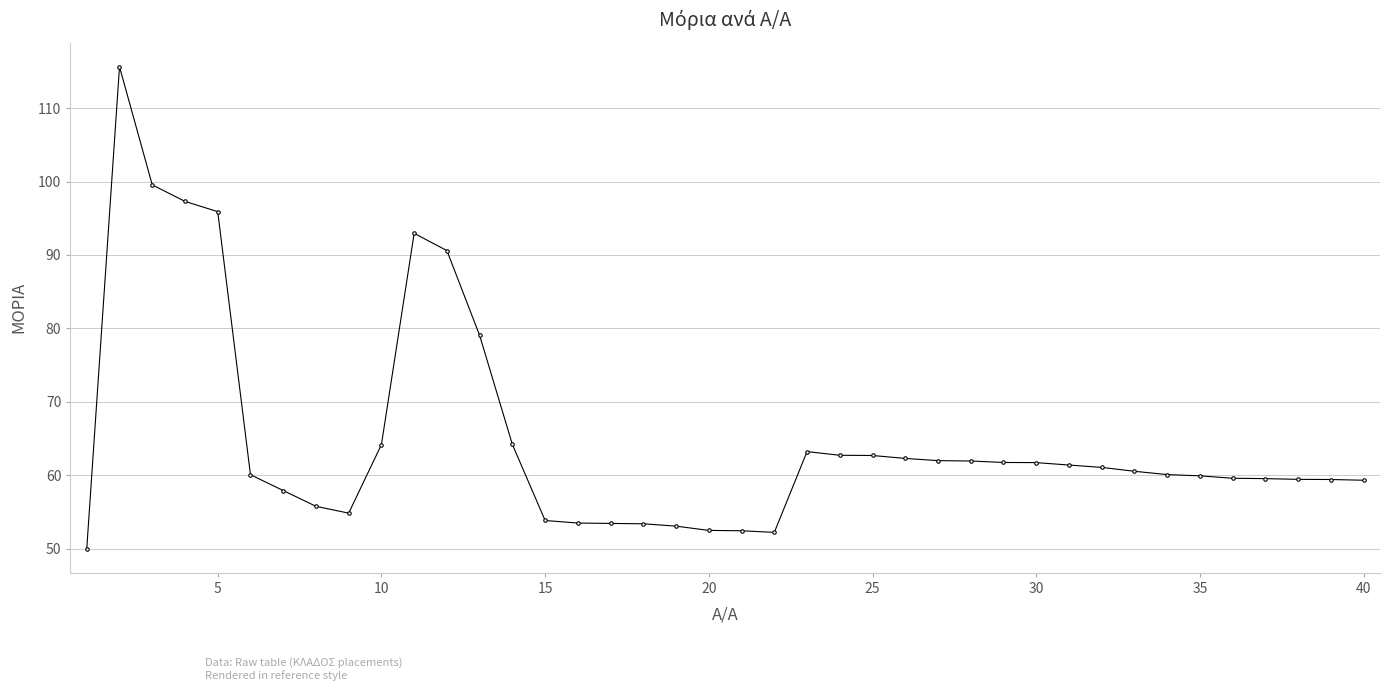

What is the smallest value displayed?

50.0